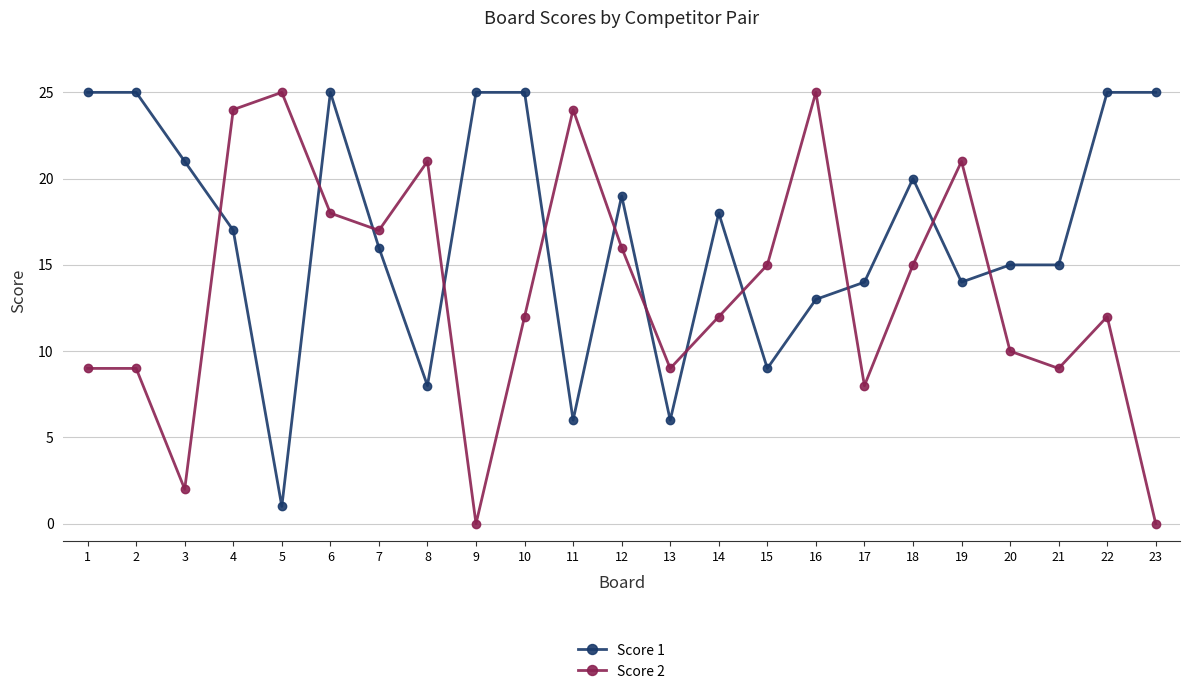

At which label does Score 1 reach its minimum?

5